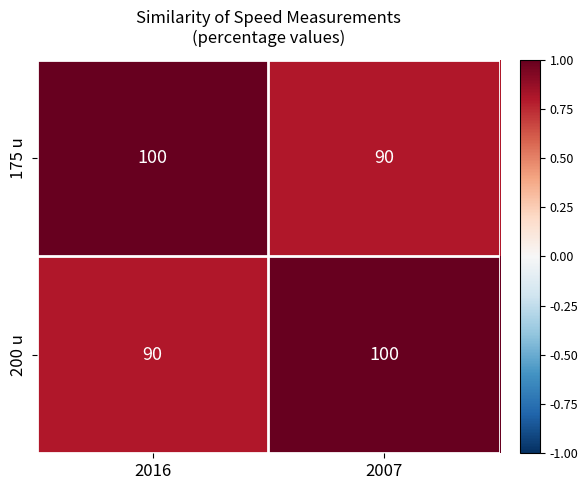

What is the sum of all 175 u values?

190